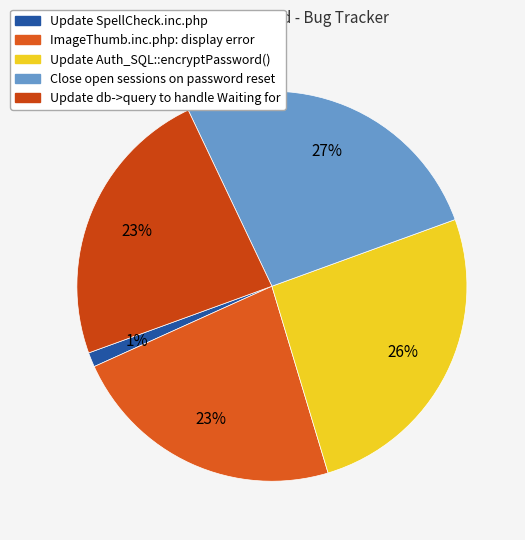

How many segments does this pie chart have?

5